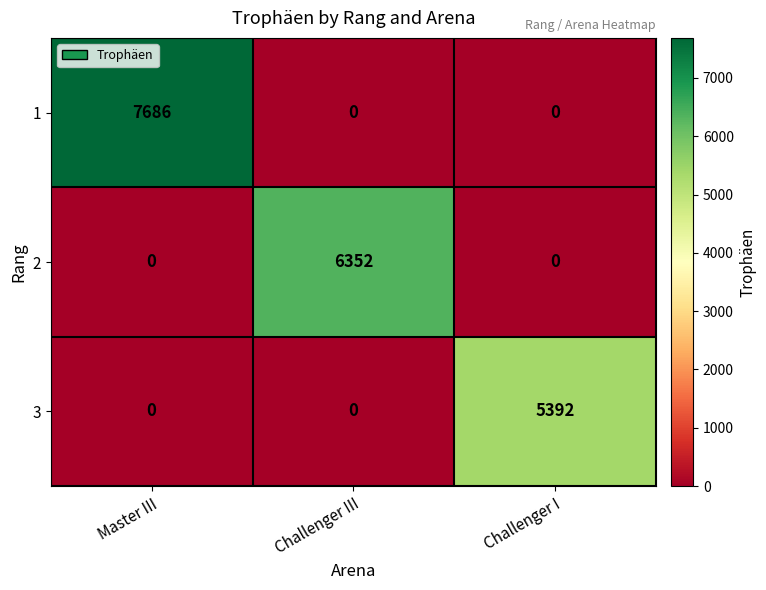

List the series in order of their overall mean, highest first.

1, 2, 3